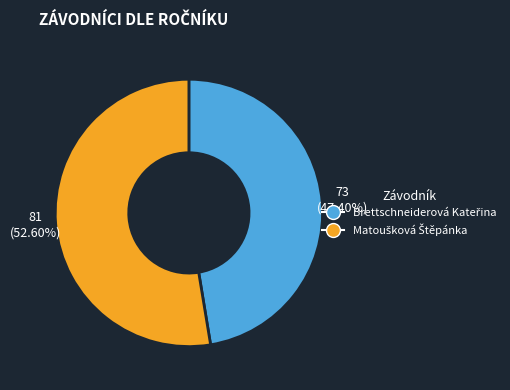

Is there any slice that represents more than half of the pie?

Yes